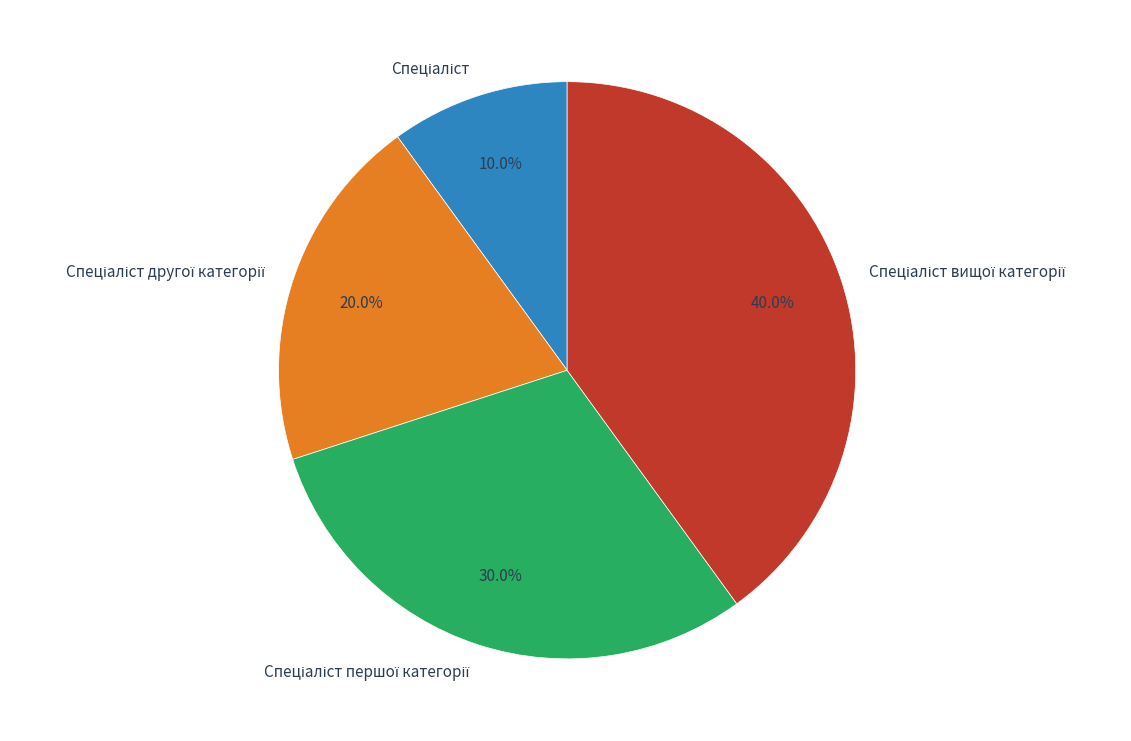

Is there a majority slice in this chart?

No